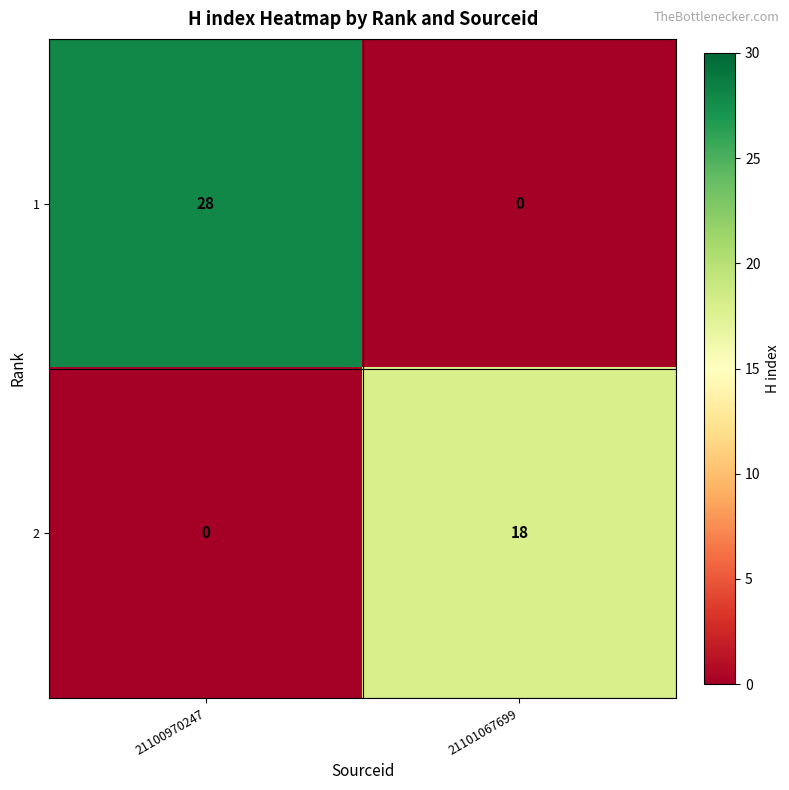

What is the total value across all series at 21100970247?

28